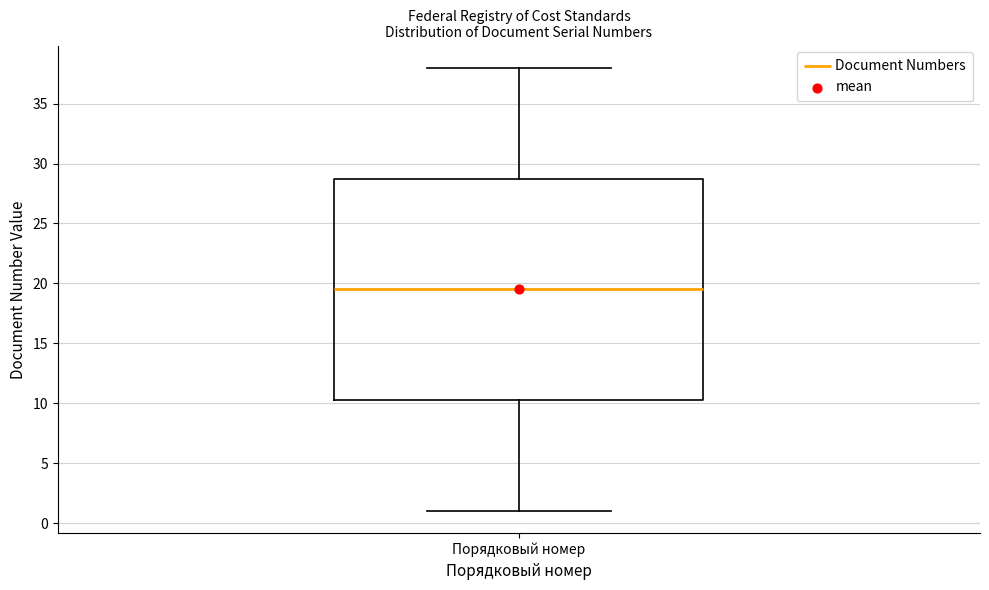

Where is the lower edge of the box for Порядковый номер on the y-axis? The values are not printed on the chart, so give them approximately, as read against the axis.

10.5